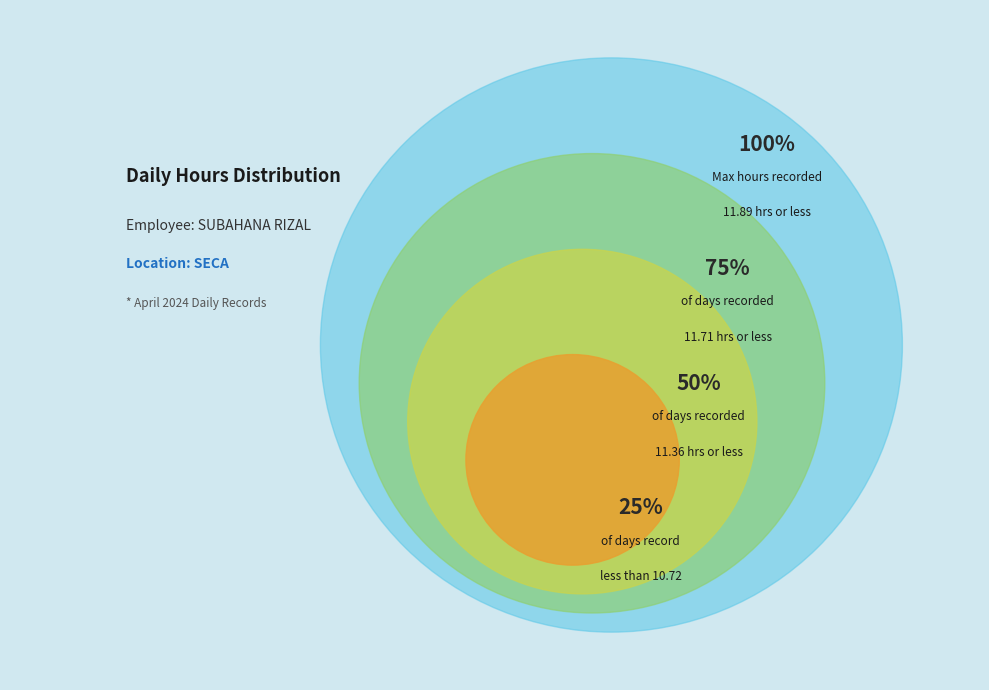

Does Day 24 represent more than half of the total?

No